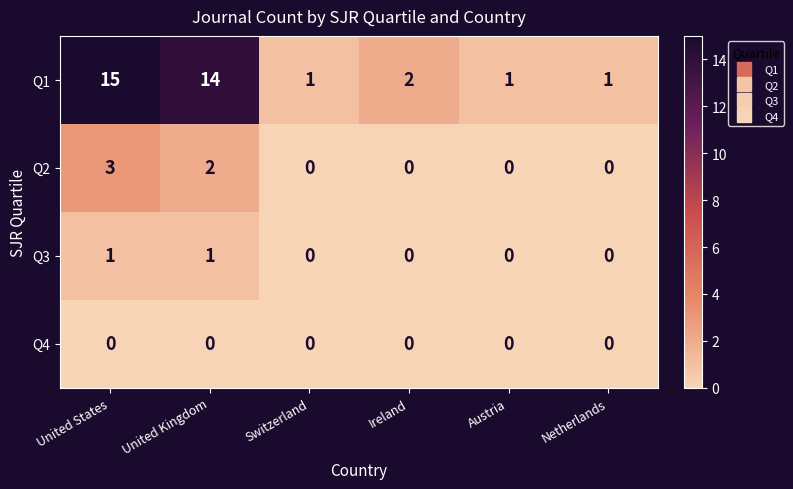

What is the difference between the second highest and minimum values in the Q1 series?

13